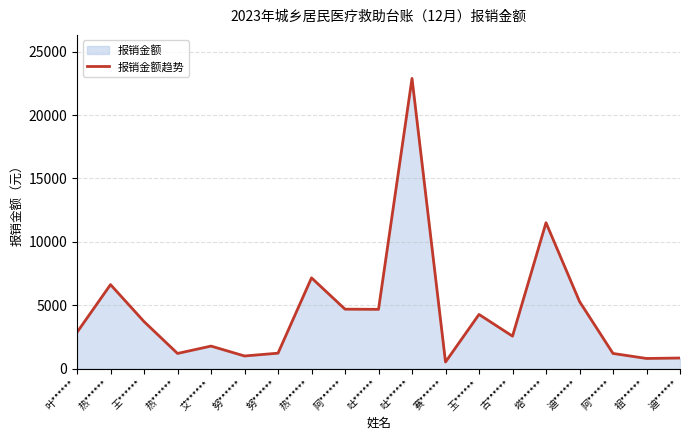

What is the label of the 1st point from the right?

迪******